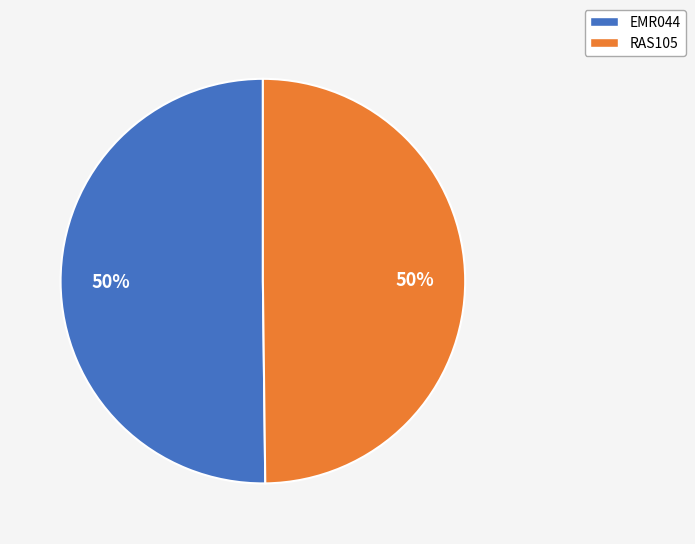

Combined, do EMR044 and RAS105 account for over 50%?

Yes